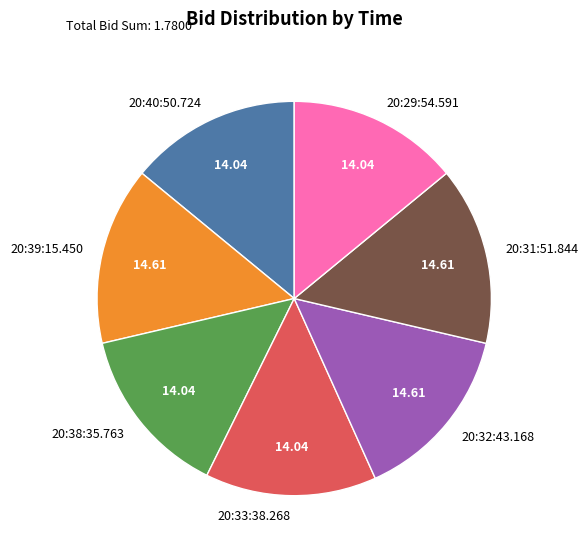

Is the sum of 20:31:51.844 and 20:33:38.268 greater than half?

No